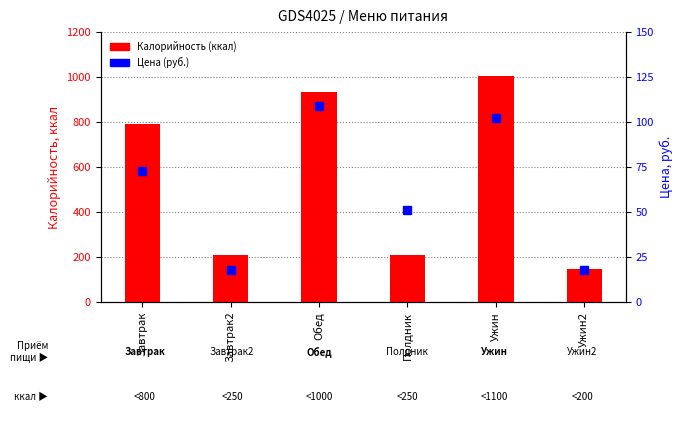

List the labels in order of Калорийность (ккал) value, smallest first.

Ужин2, Завтрак2, Полдник, Завтрак, Обед, Ужин